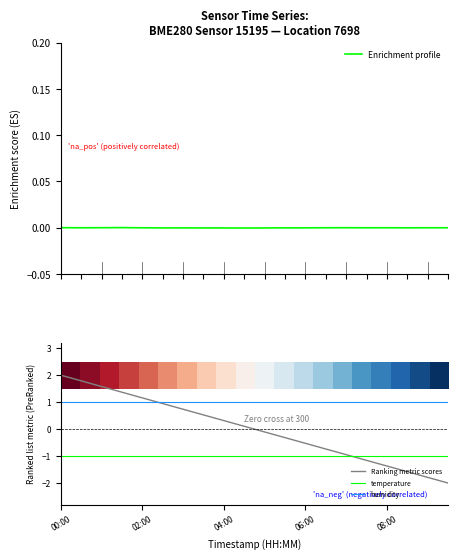

True or false: temperature and humidity intersect in this chart.

False